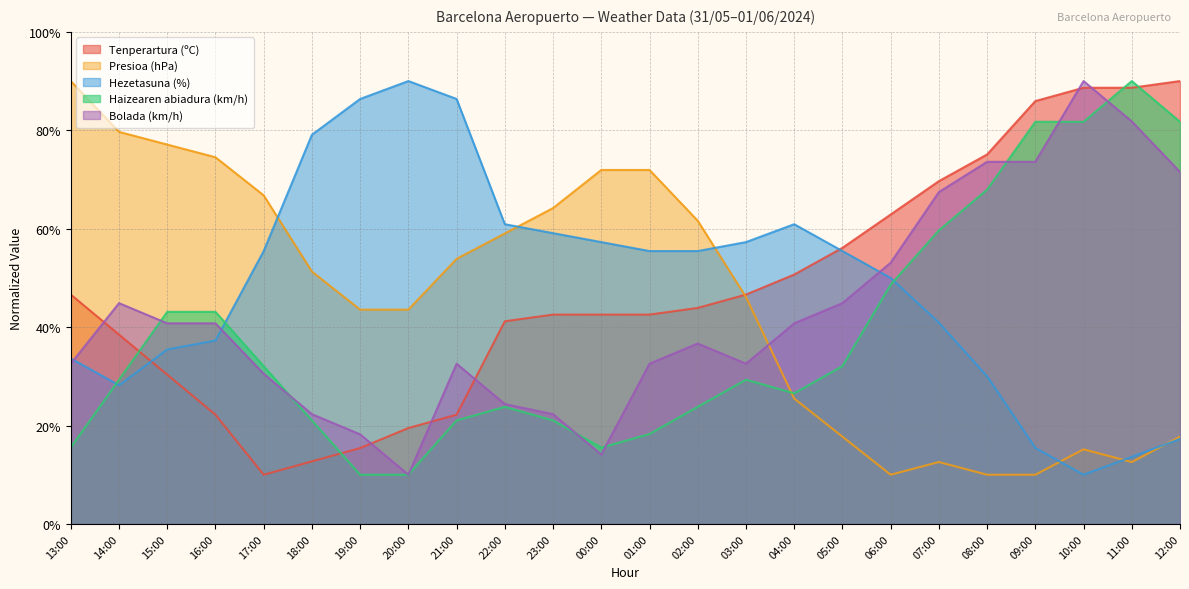

Which has a higher value, 03:00 or 09:00?

09:00